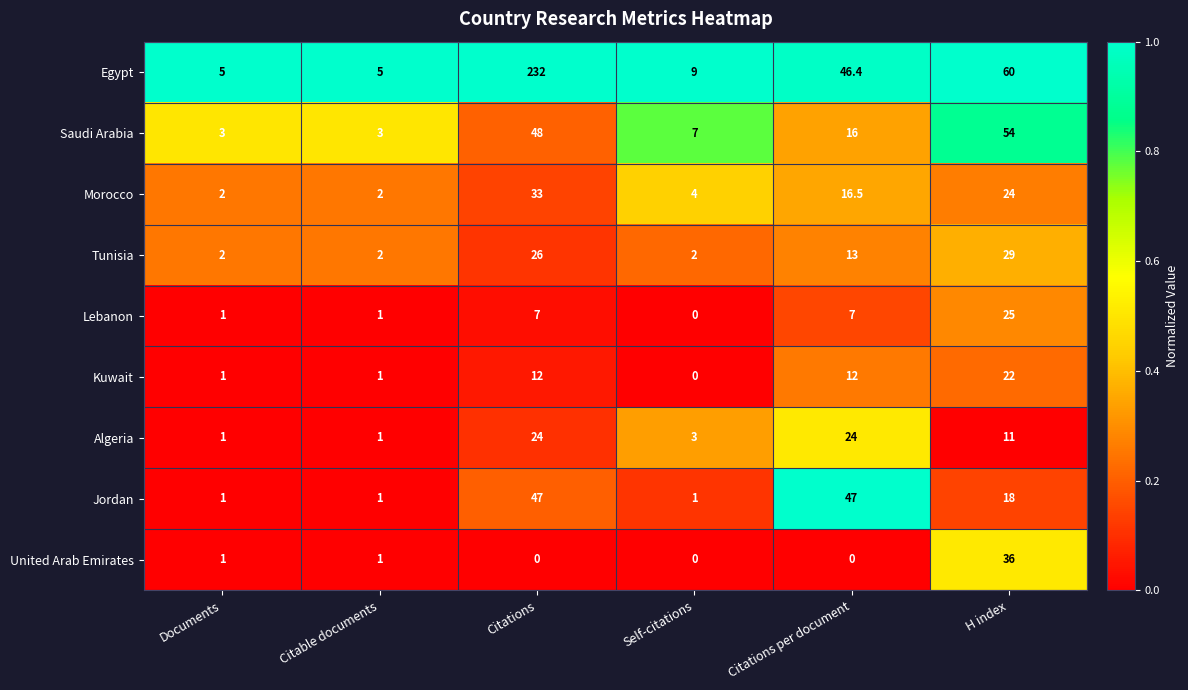

Count the number of categories in the chart.

6